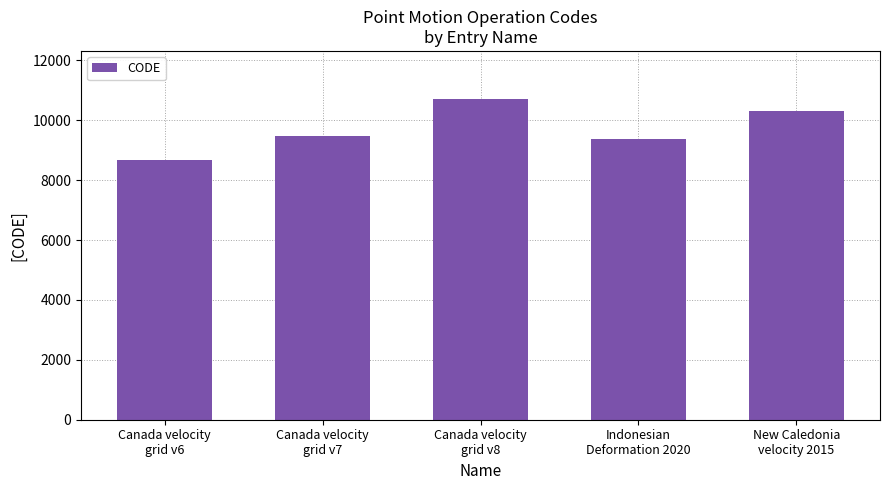

How many data points are less than 9483?

2